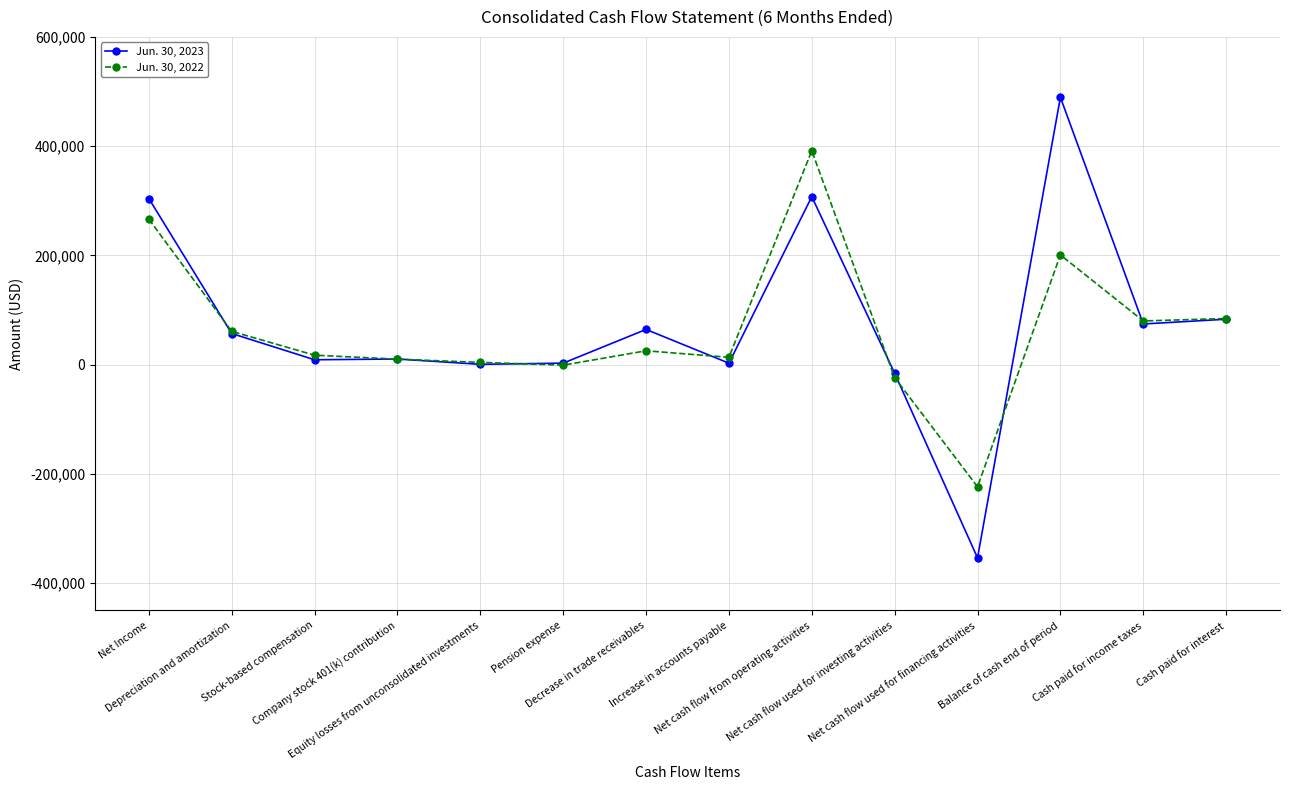

True or false: Jun. 30, 2023 has more than 2 points higher than both neighbors.

True